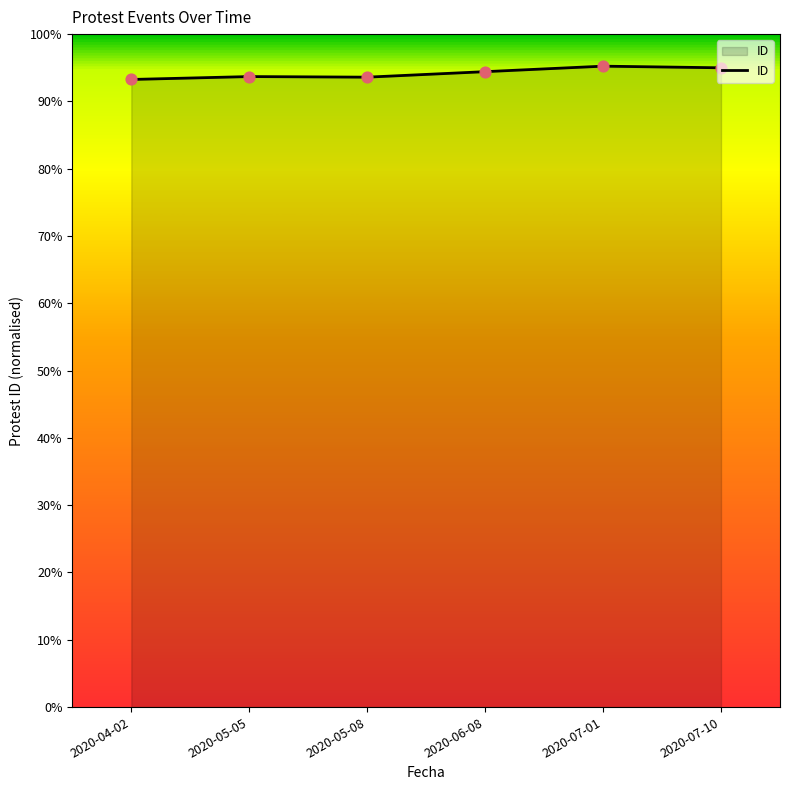

What is the change in value from 2020-04-02 to 2020-07-01?

+2.0